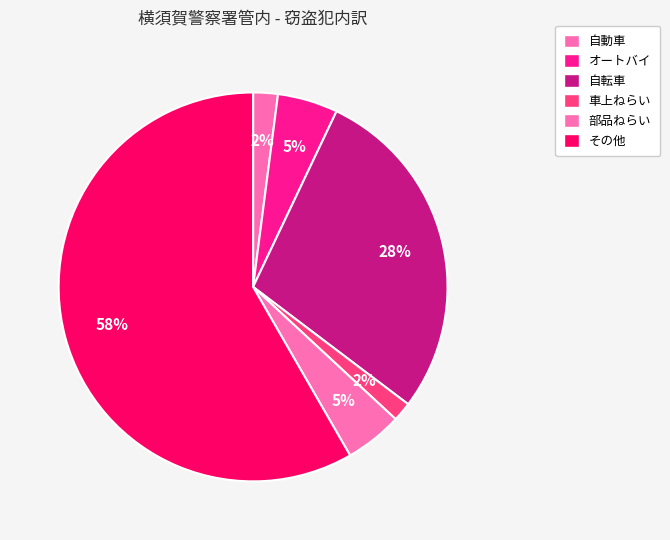

What percentage is the その他 slice, to the nearest percent?

58%